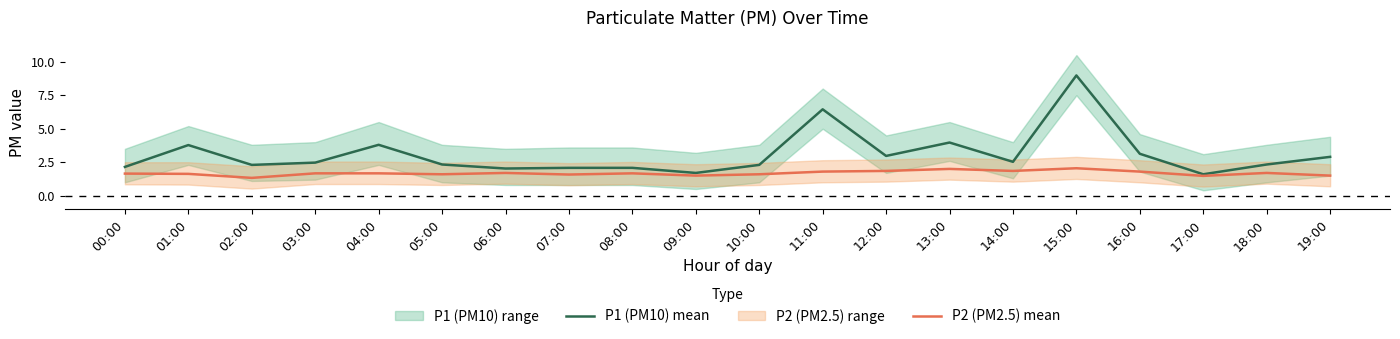

At how many categories does at least one series exceed 8?

1